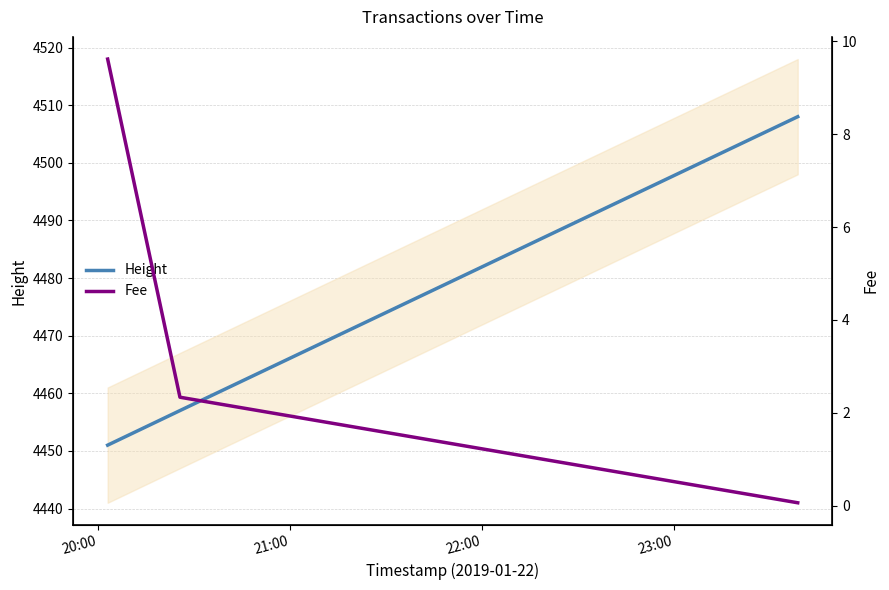

What is the highest value of the Height series?

4508